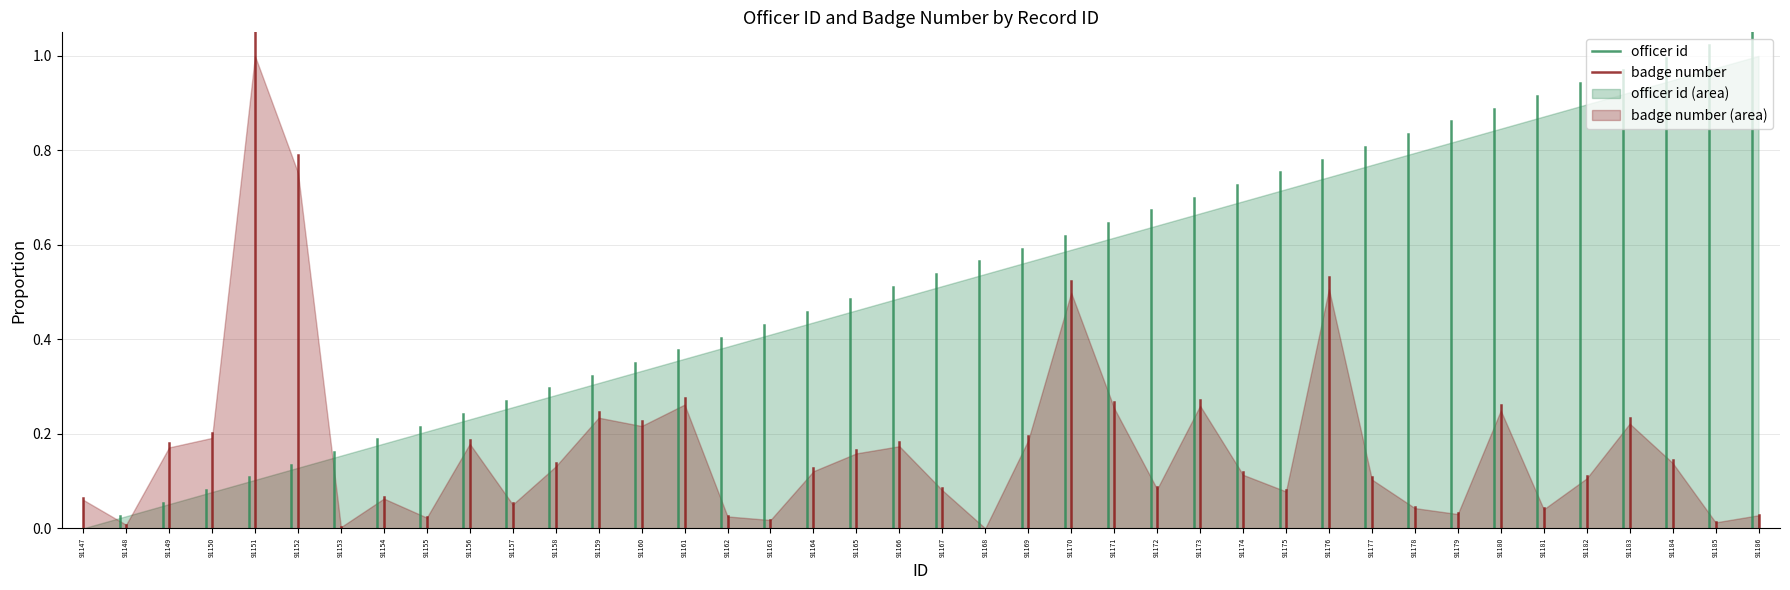

Which category has the highest value in the badge number (area) series?

91151